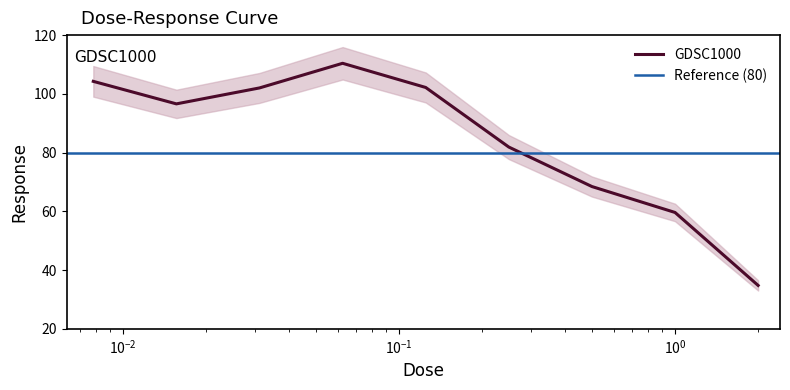

What is the maximum value for GDSC1000?

110.4